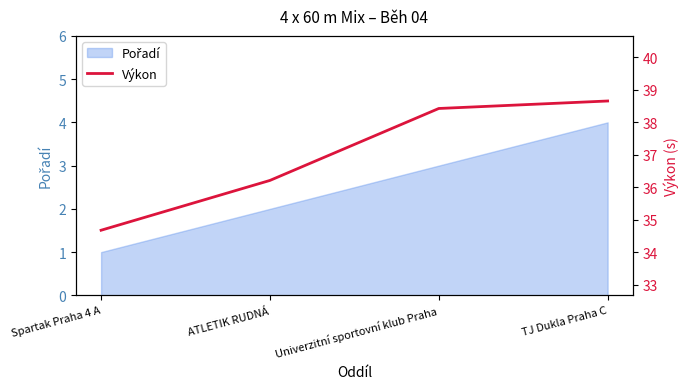

What position from the left is ATLETIK RUDNÁ?

2